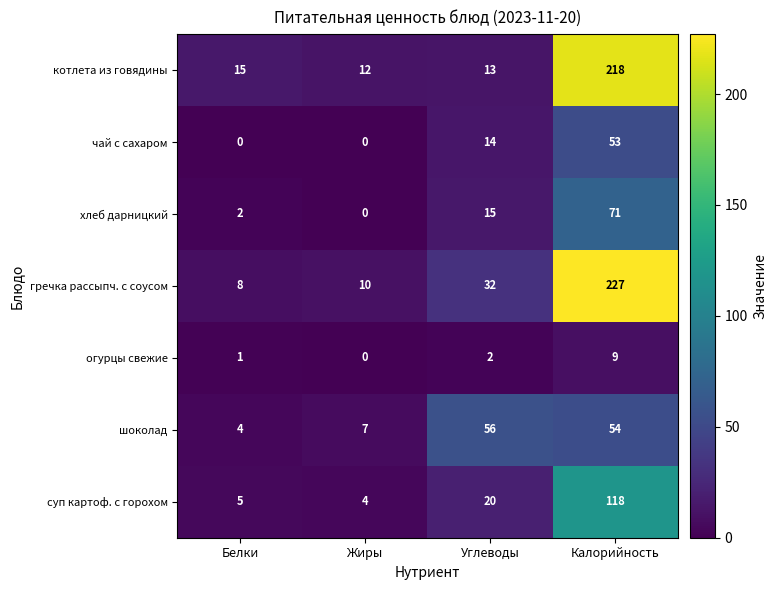

What is the maximum value shown in the chart?

227